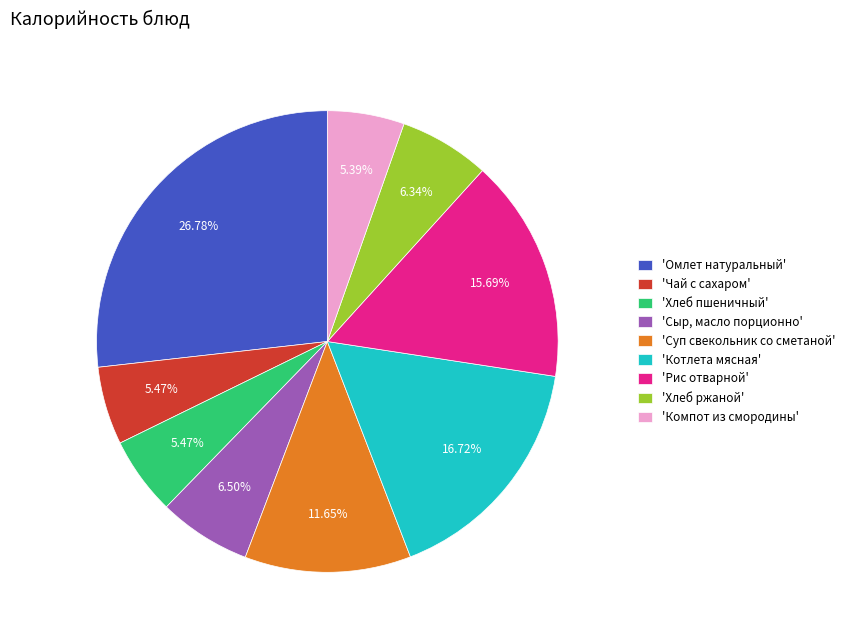

Which has a higher value, 'Омлет натуральный' or 'Чай с сахаром'?

'Омлет натуральный'